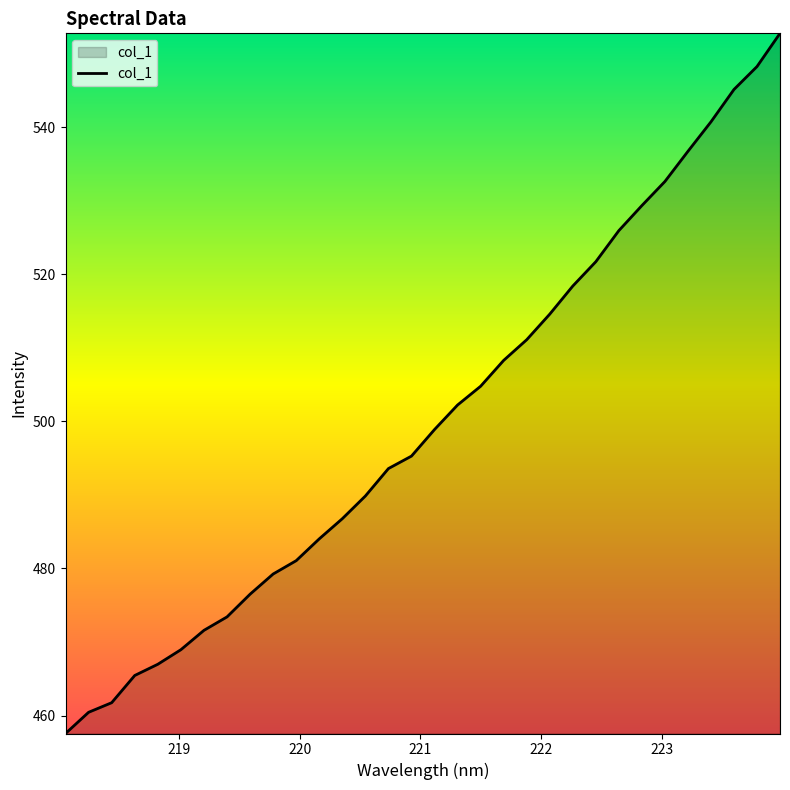

How many categories are shown in the chart?

32